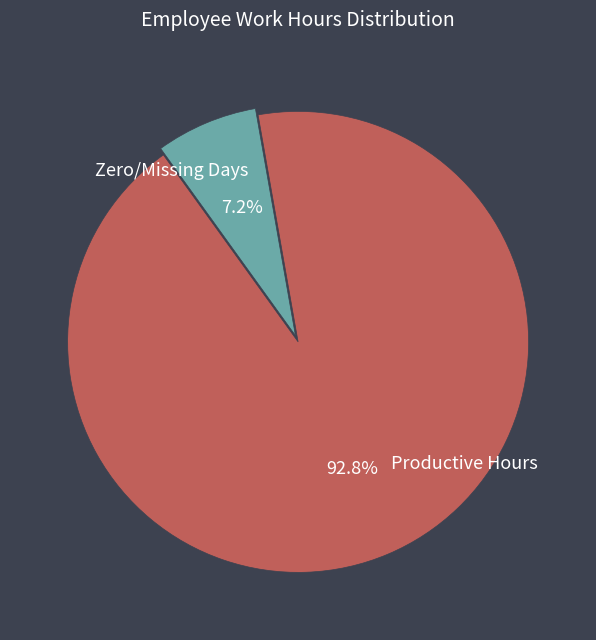

To the nearest percent, what is the average slice percentage?

50%